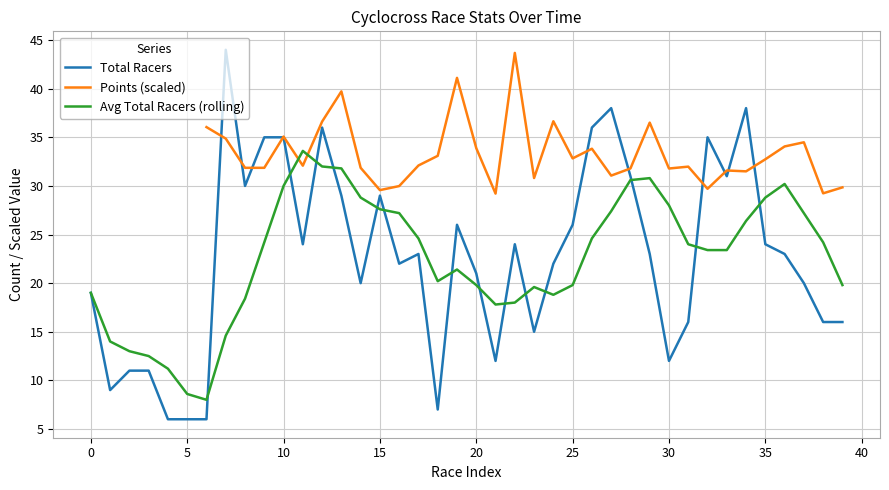

What is the minimum value for Avg Total Racers (rolling)?

8.0